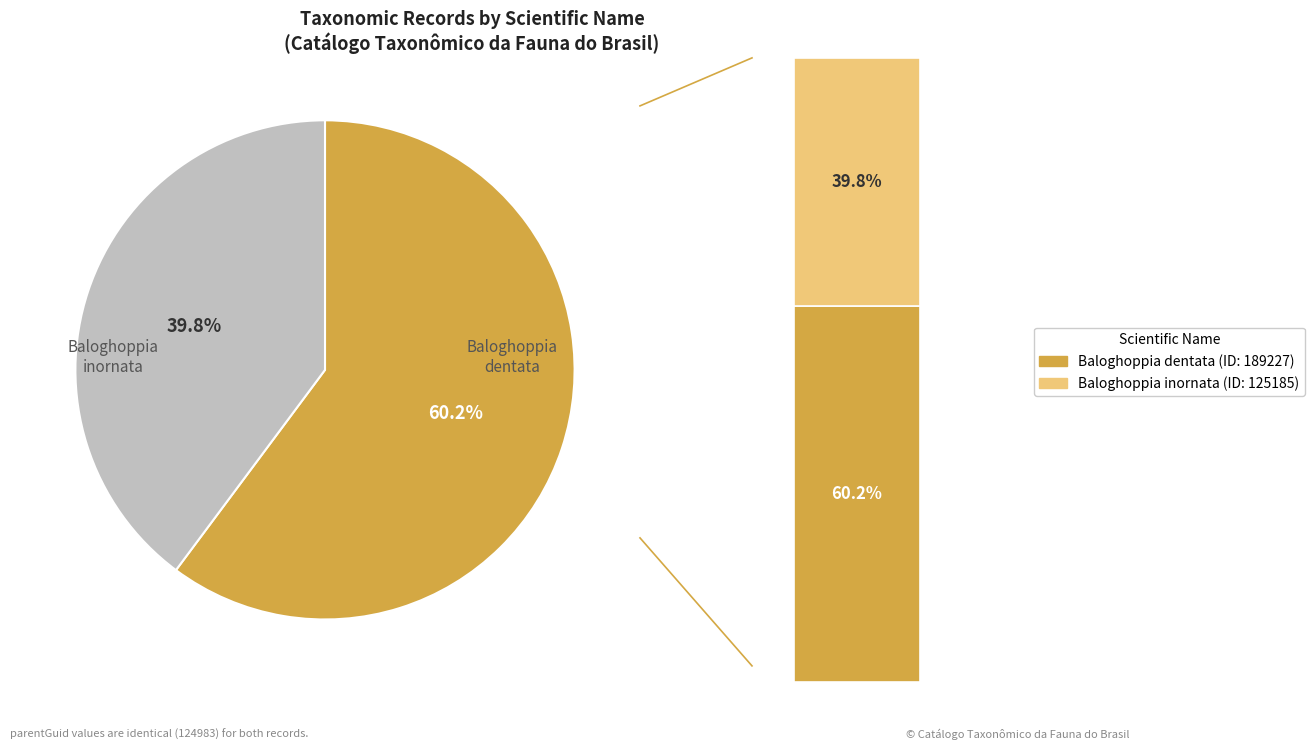

Is it true that Baloghoppia dentata is 60% of the pie?

True